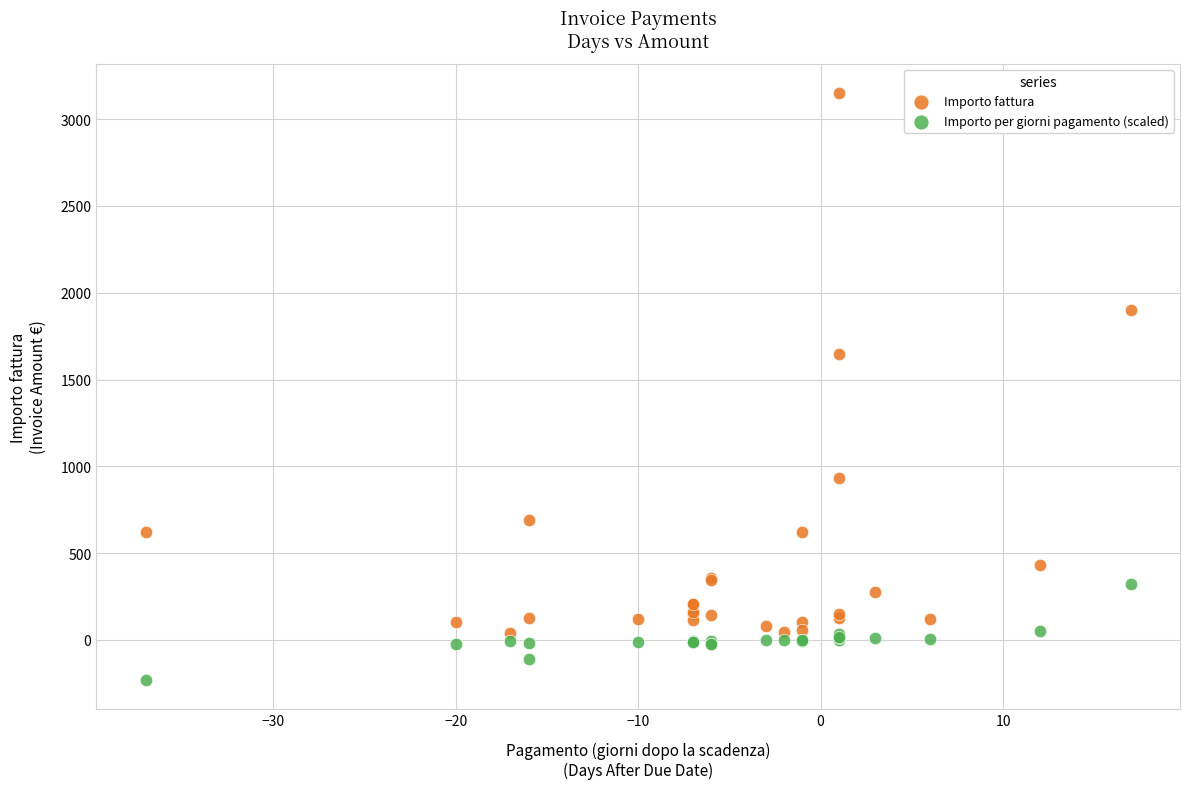

Which series has the widest spread of Y values?

Importo fattura